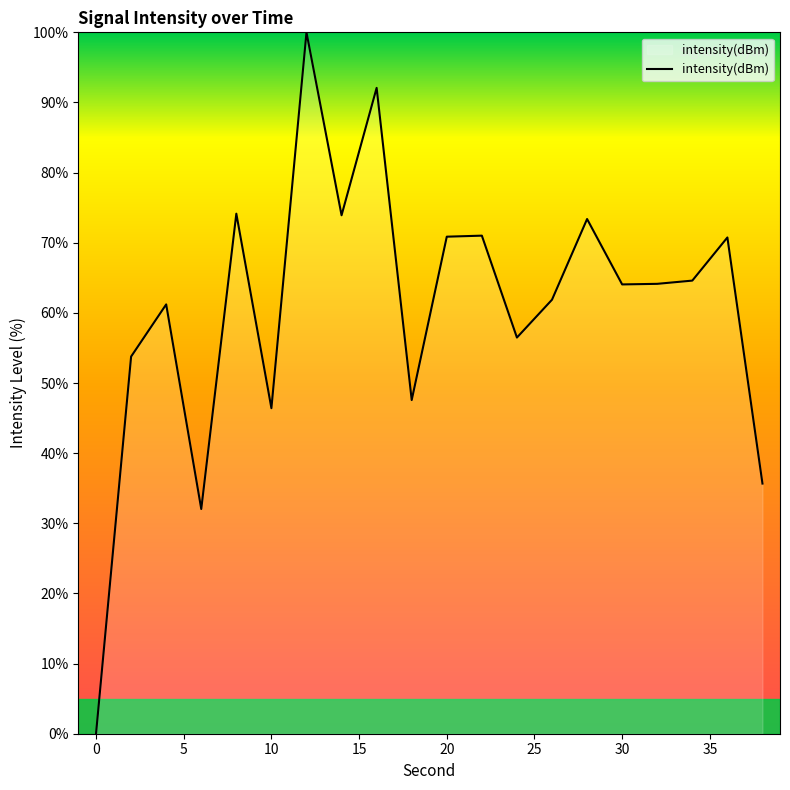

What is the difference between the maximum and minimum values?

100.0